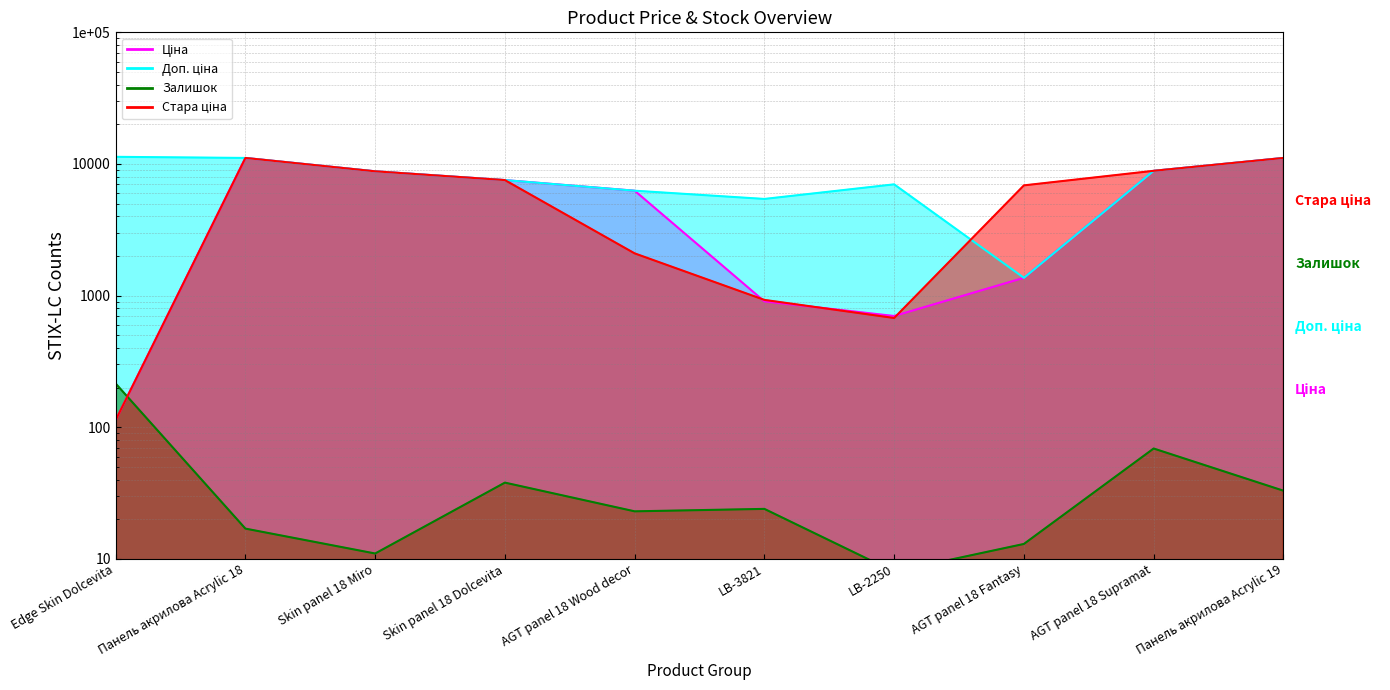

Does the chart have visible grid lines?

Yes